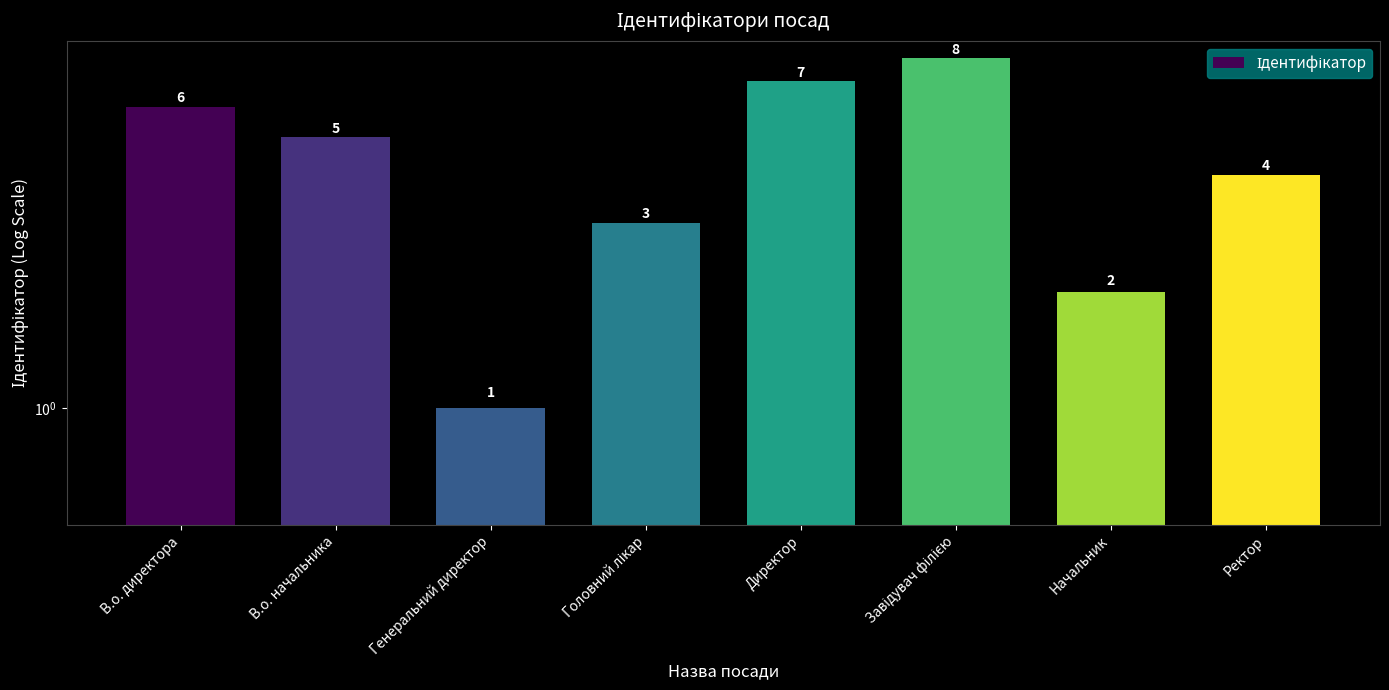

At which category does the chart reach its minimum across all series?

Генеральний директор